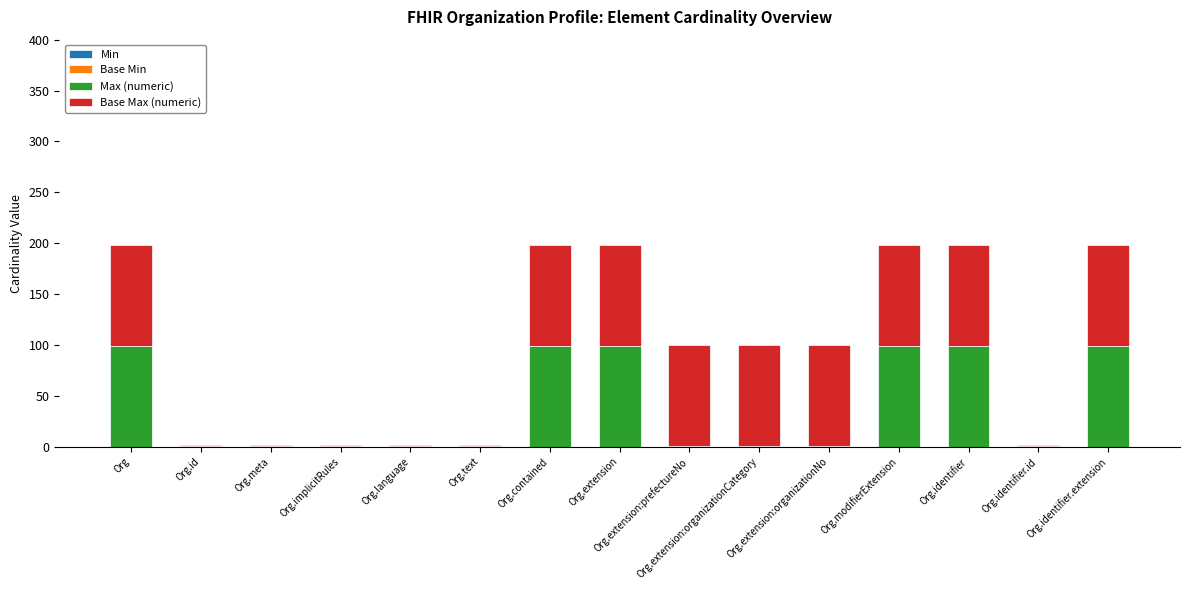

The Max (numeric) series shows 1 at Org.meta. True or false?

True